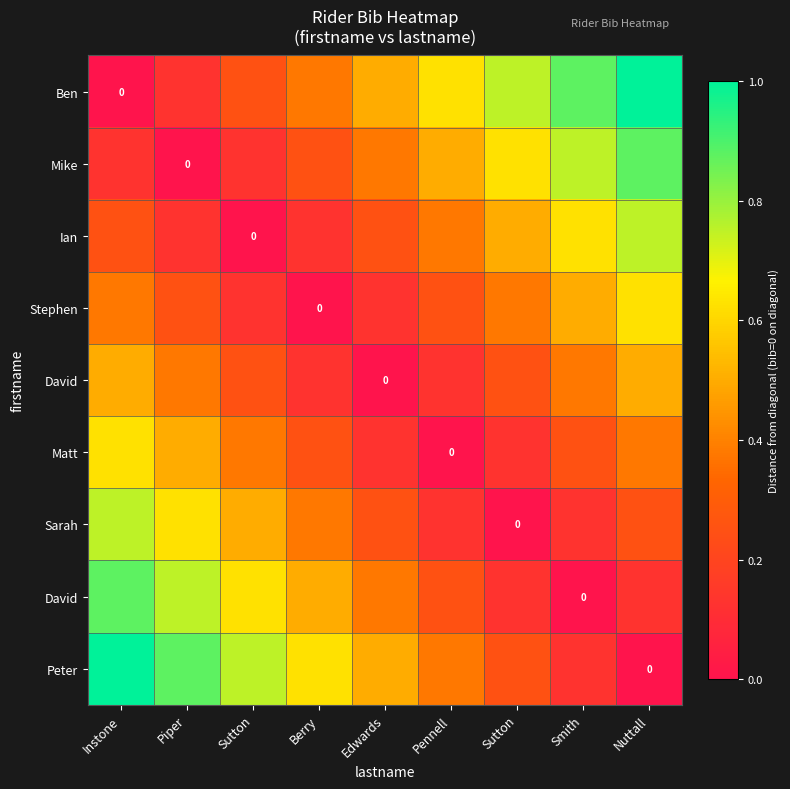

How many distinct data groups are displayed?

9